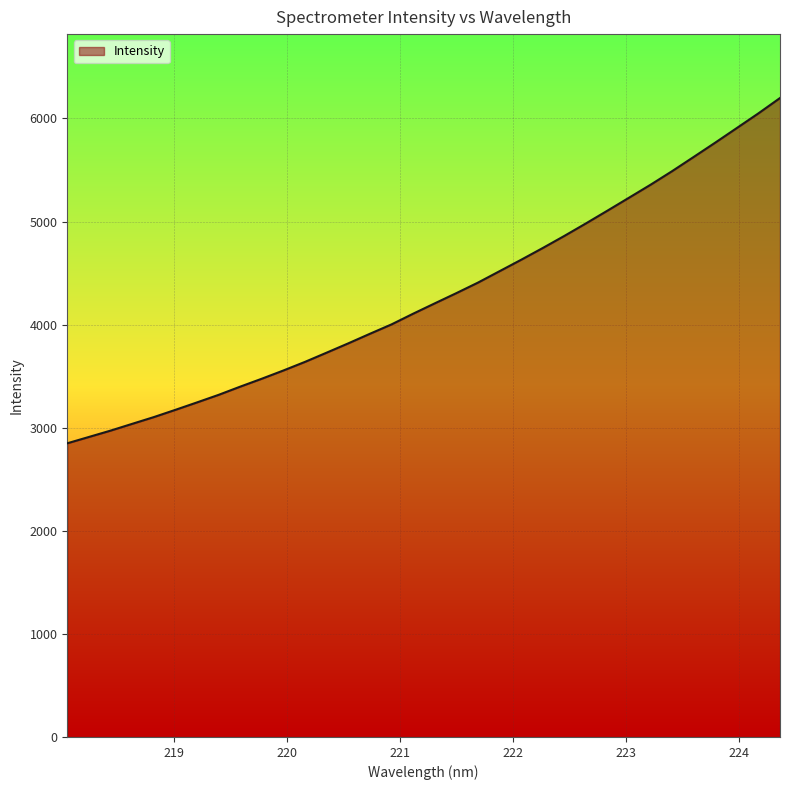

What is the greatest value displayed?

6197.9